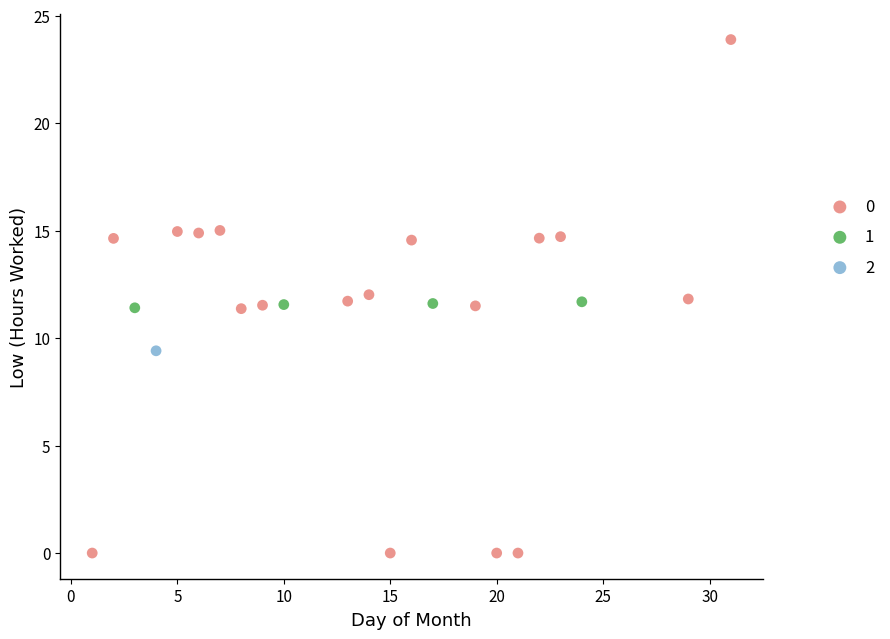

What are all the series names shown in the legend?

0, 1, 2